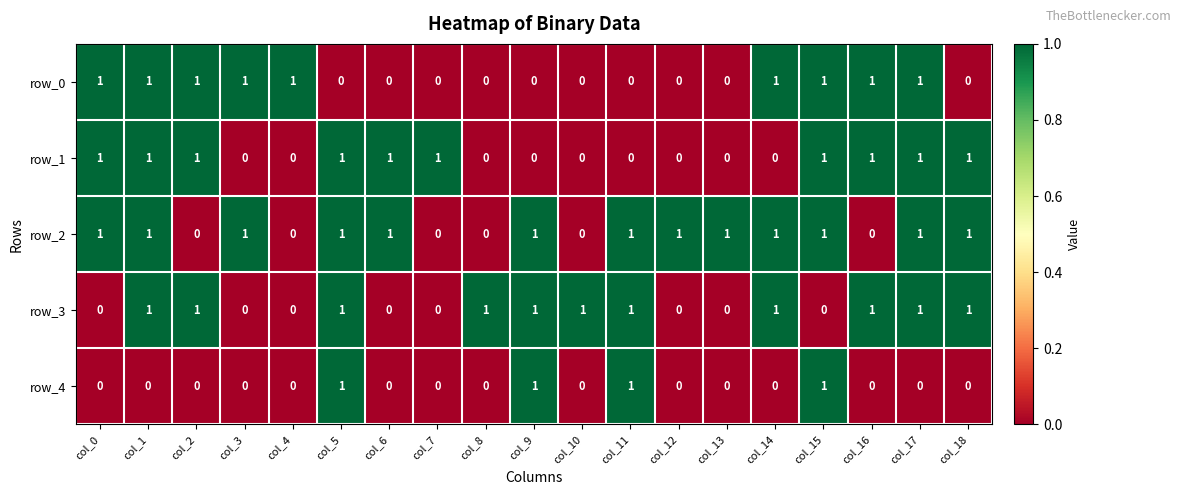

At how many categories does at least one series exceed 0?

19